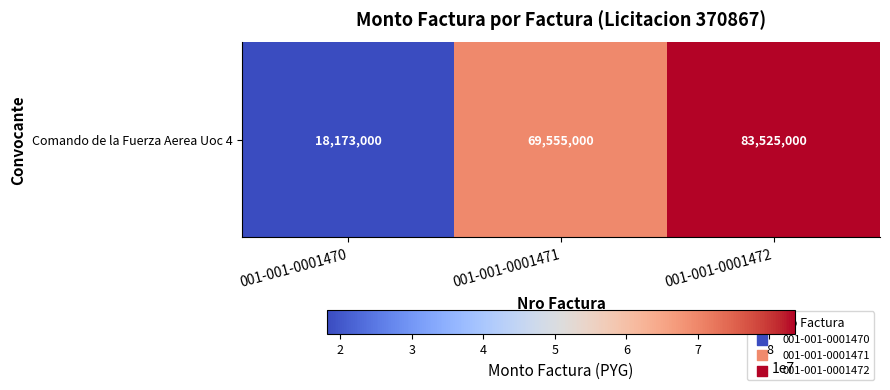

List the labels in order of value, smallest first.

001-001-0001470, 001-001-0001471, 001-001-0001472